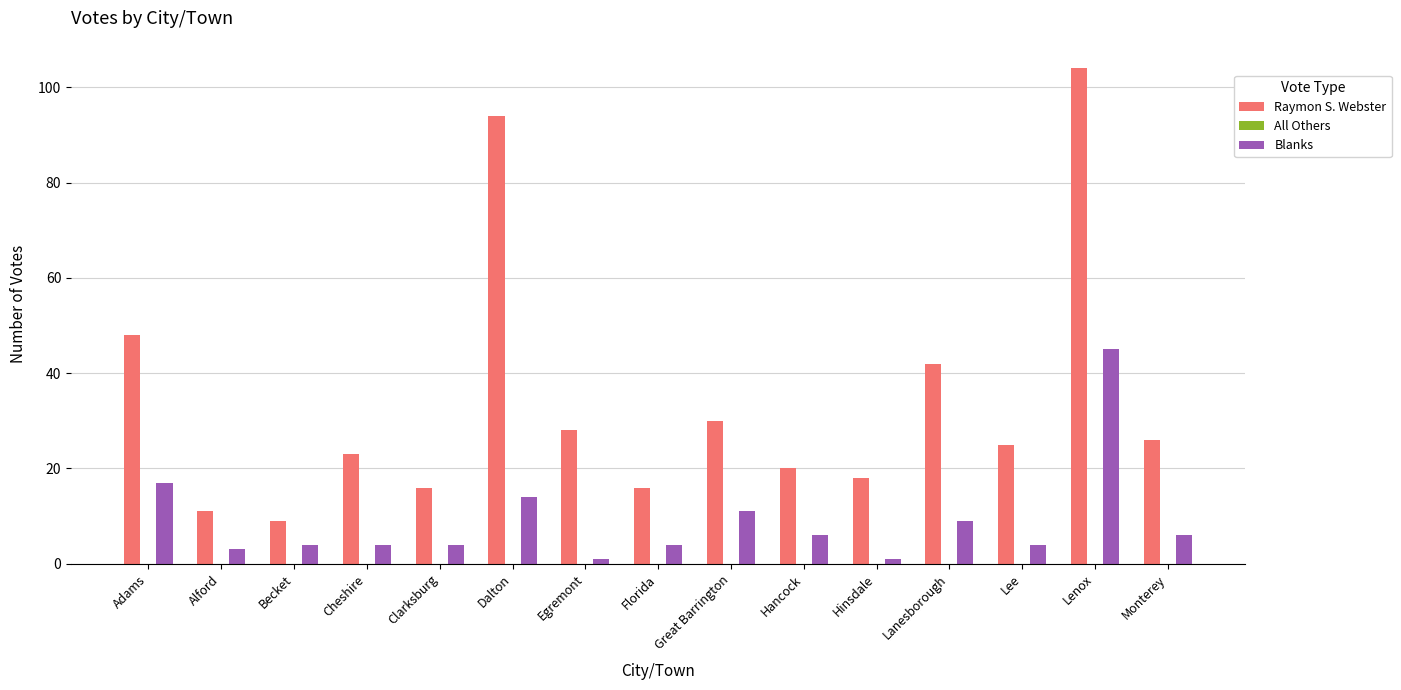

The Blanks series shows 6 at Hancock. True or false?

True